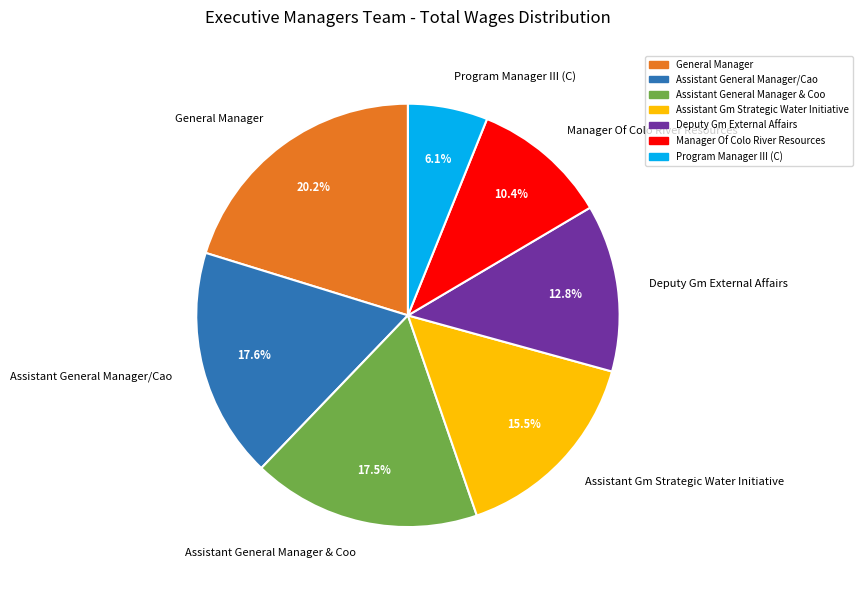

Between Assistant General Manager & Coo and Deputy Gm External Affairs, which is larger?

Assistant General Manager & Coo